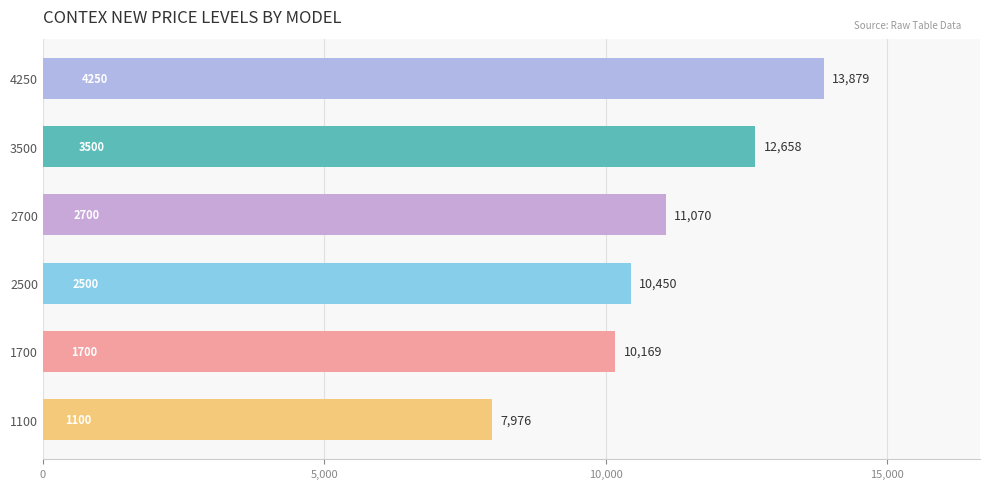

List the labels in order of value, smallest first.

1100, 1700, 2500, 2700, 3500, 4250